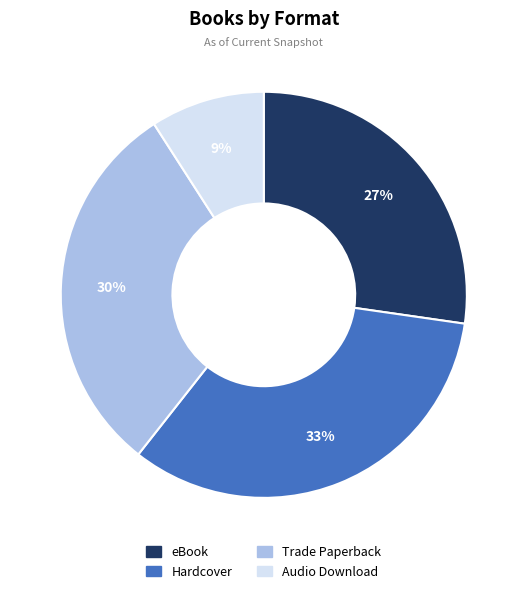

Which slice is the smallest?

Audio Download